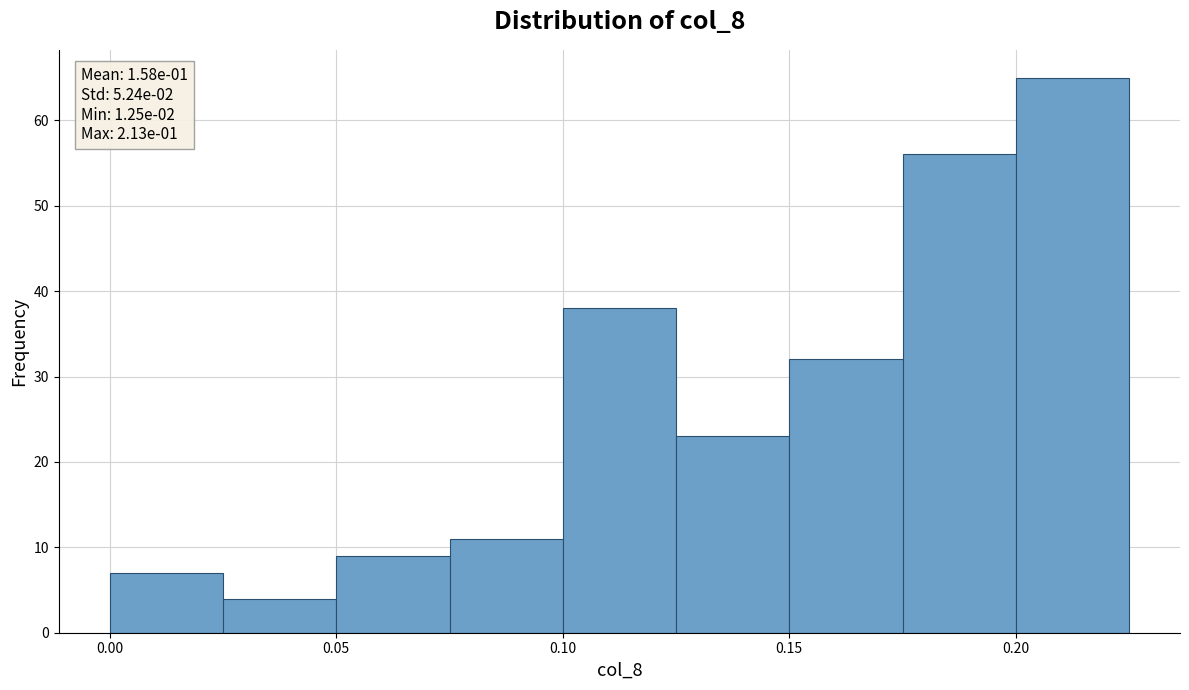

Which range on the x-axis has the tallest bar?

0.200 to 0.225